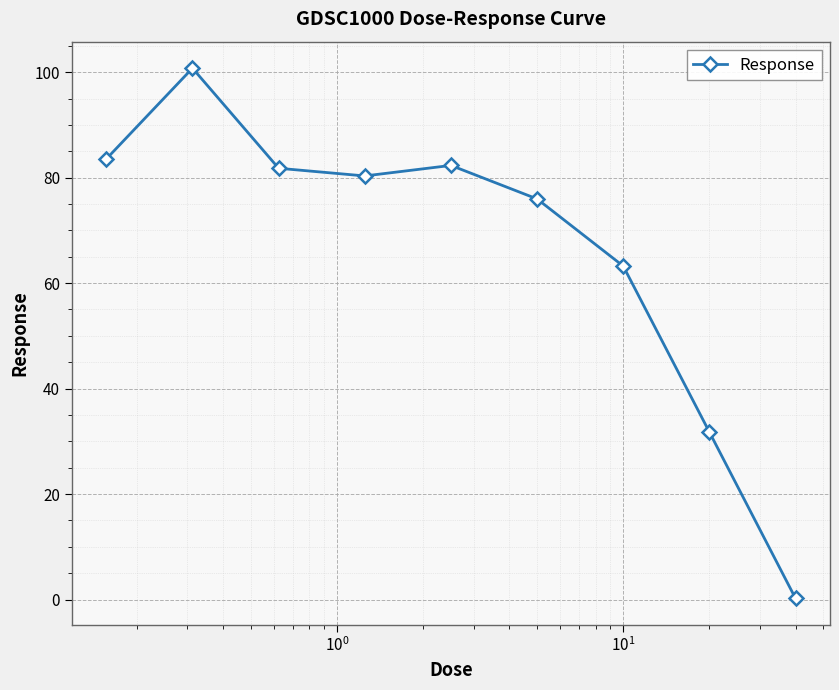

How many points are higher than both their immediate neighbors (excluding endpoints)?

2